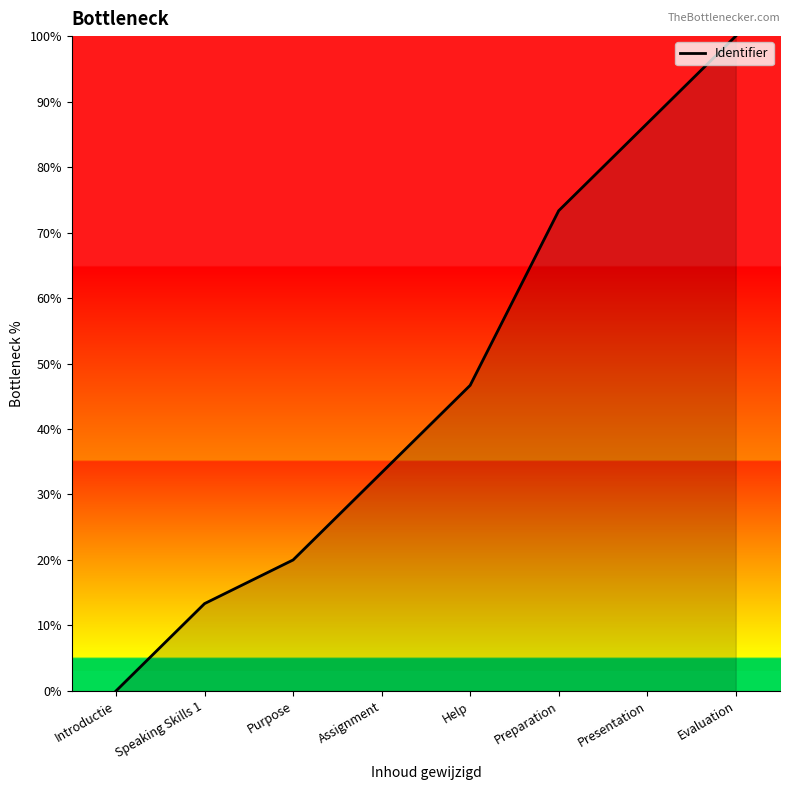

What is the maximum value shown in the chart?

100.0